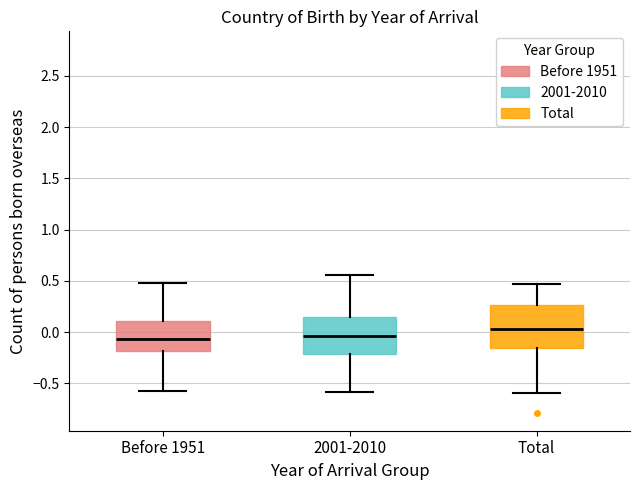

Reading left to right, read every box against the y-axis: the position of its median line, the range the box covers, and the ends of its whiskers. The values are not printed on the chart, so give them approximately, as read against the axis.

Before 1951: median -0.05, box -0.20 to 0.10, whiskers -0.55 to 0.45
2001-2010: median -0.05, box -0.20 to 0.15, whiskers -0.60 to 0.55
Total: median 0.05, box -0.15 to 0.25, whiskers -0.60 to 0.45